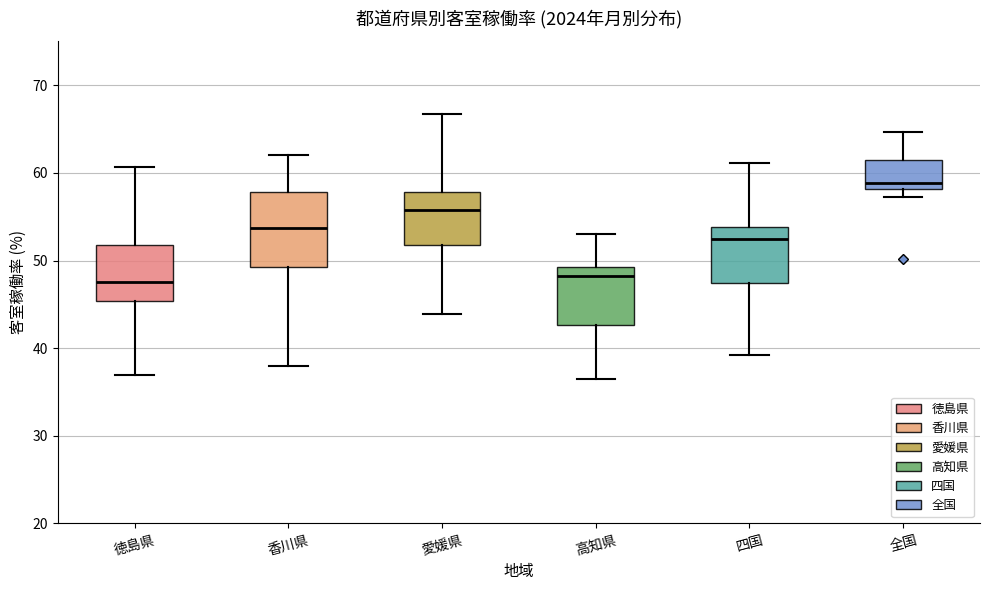

Which box is the tallest, from its lower edge to its upper edge?

香川県